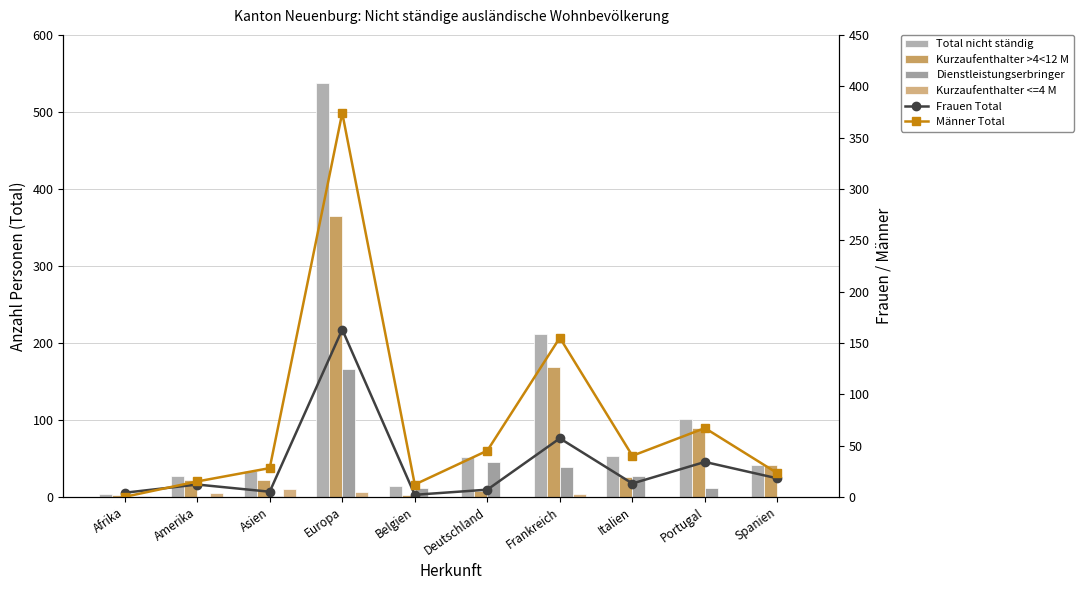

List the labels in order of Frauen Total value, smallest first.

Belgien, Afrika, Asien, Deutschland, Amerika, Italien, Spanien, Portugal, Frankreich, Europa